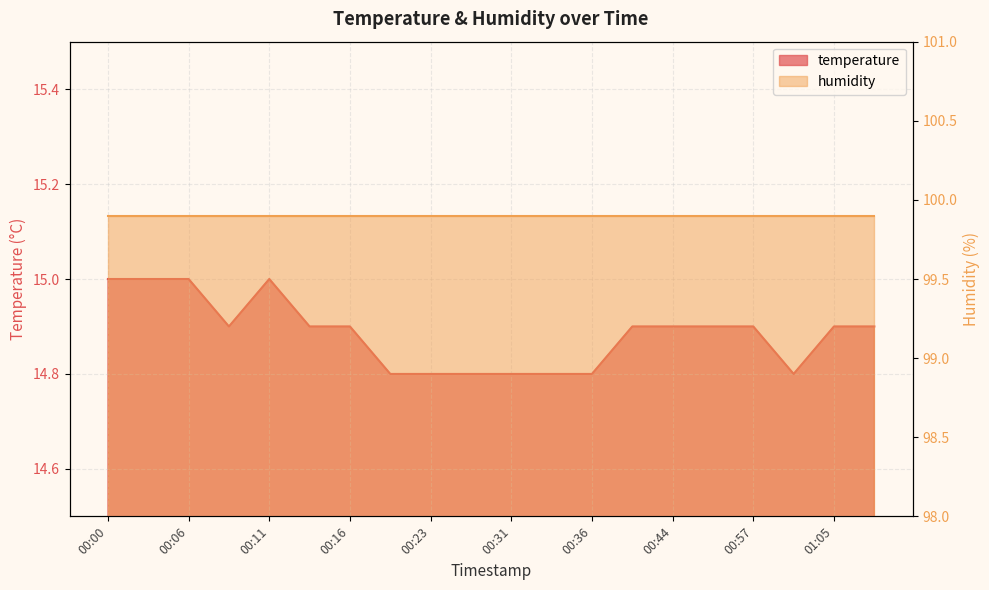

Reading left to right, extract all data points from this chart.

00:00=15.0	00:03=15.0	00:06=15.0	00:08=14.9	00:11=15.0	00:13=14.9	00:16=14.9	00:21=14.8	00:23=14.8	00:26=14.8	00:31=14.8	00:34=14.8	00:36=14.8	00:39=14.9	00:44=14.9	00:52=14.9	00:57=14.9	01:02=14.8	01:05=14.9	01:07=14.9